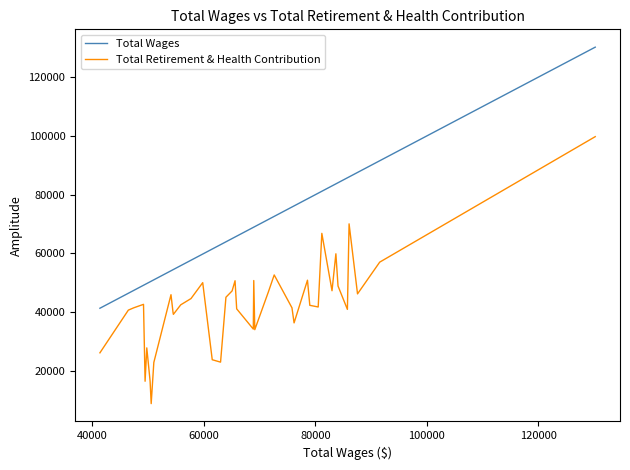

Which series has the largest total across all categories?

Total Wages